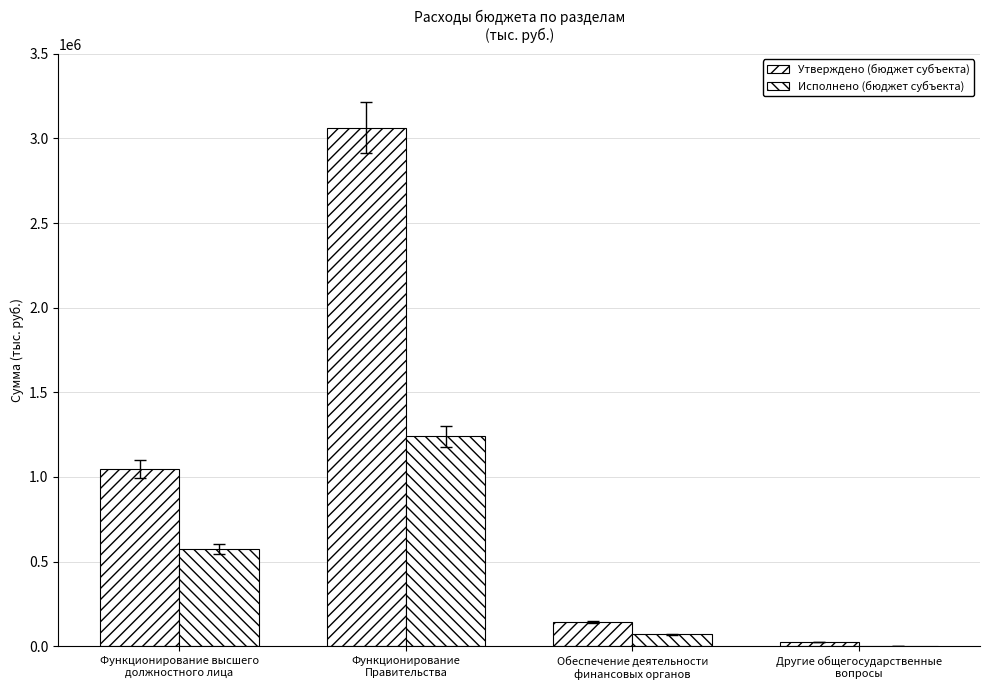

How many distinct data groups are displayed?

2